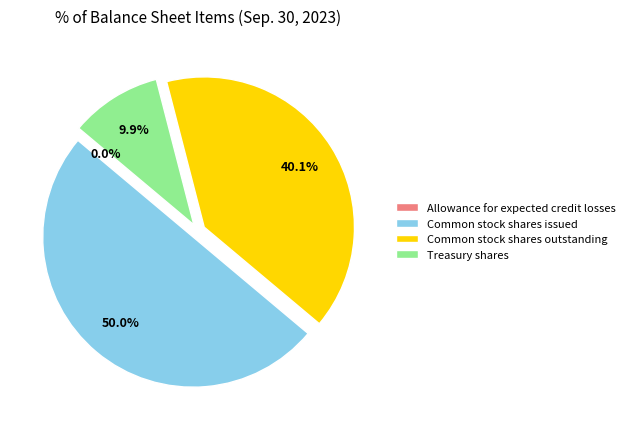

To the nearest percent, what is the difference between the Common stock shares outstanding and Common stock shares issued slice percentages?

10%